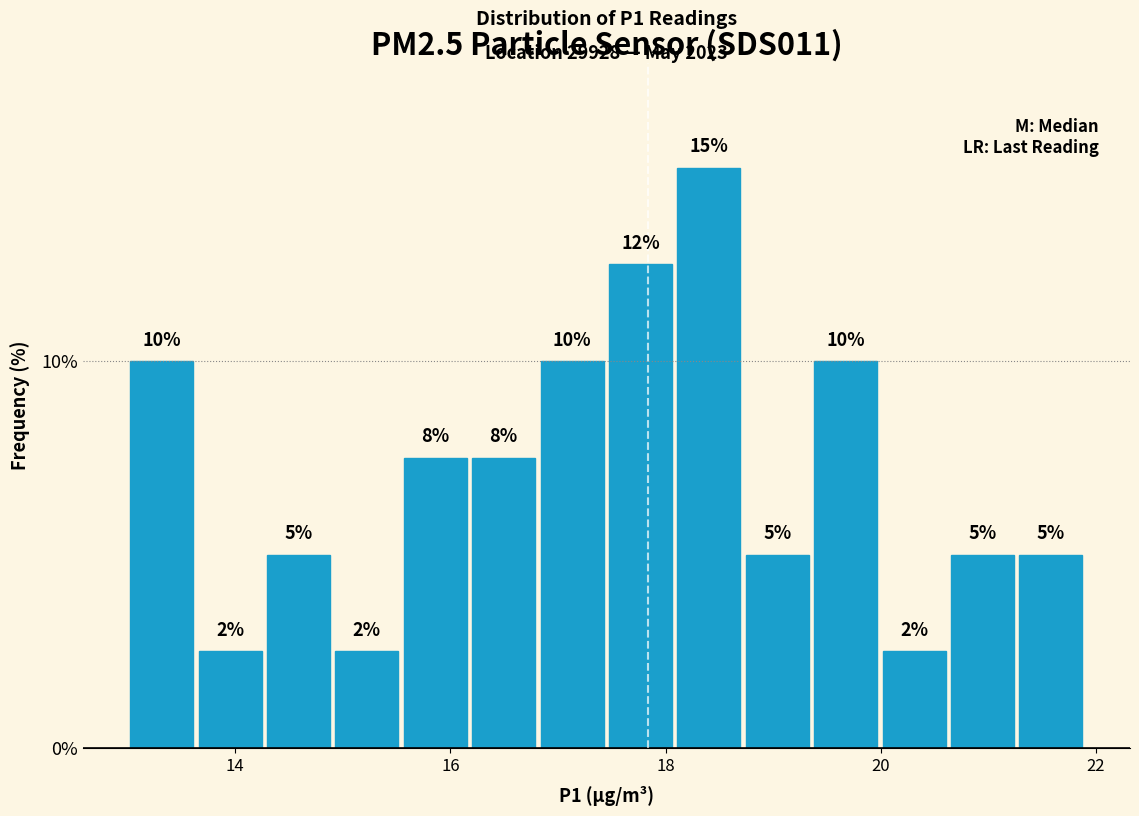

Around what value on the x-axis is the tallest bar? Give the approximate position of its centre, as read against the axis.

18.4